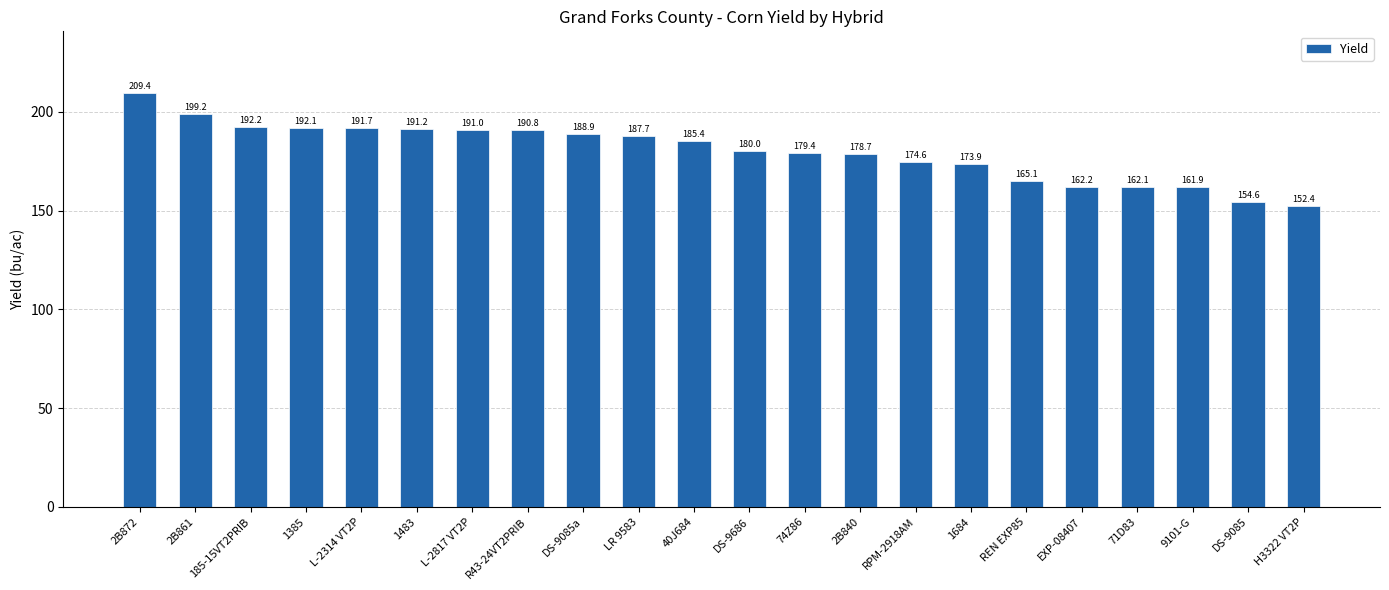

Which category has the lowest value across all series?

H3322 VT2P